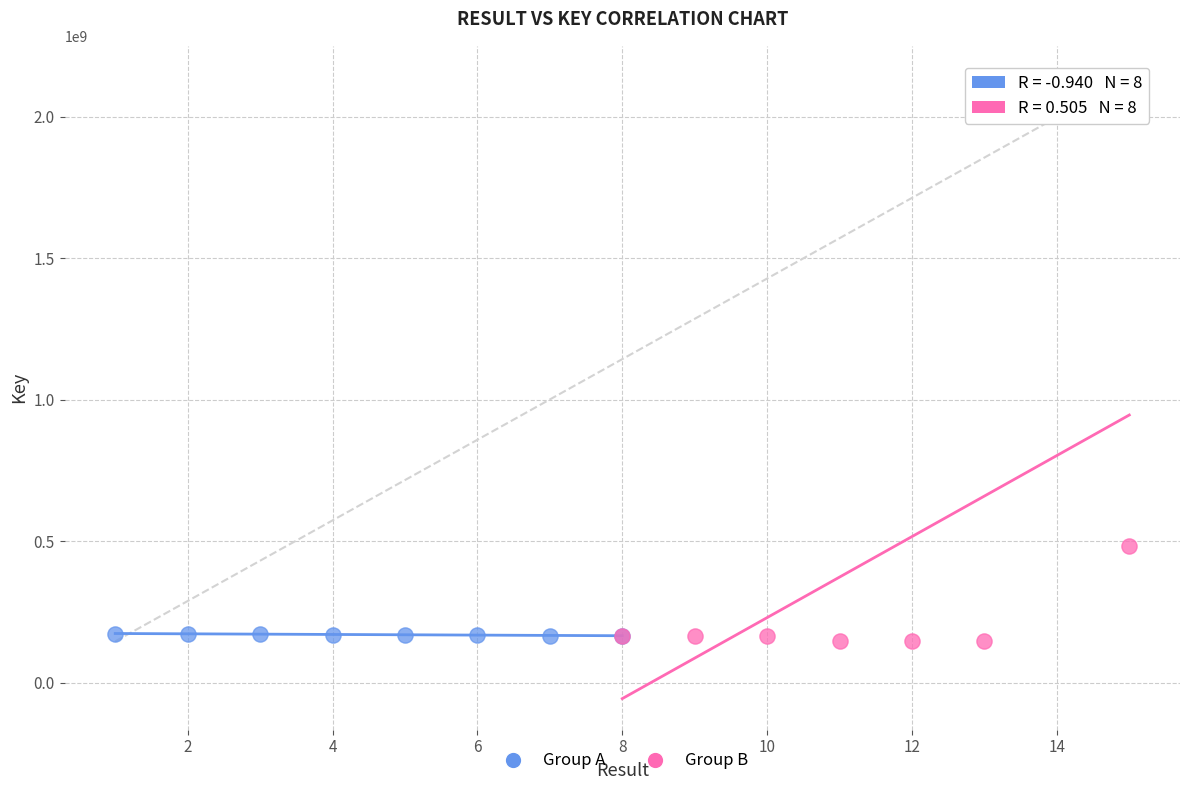

Which series has the widest spread of Y values?

Group B